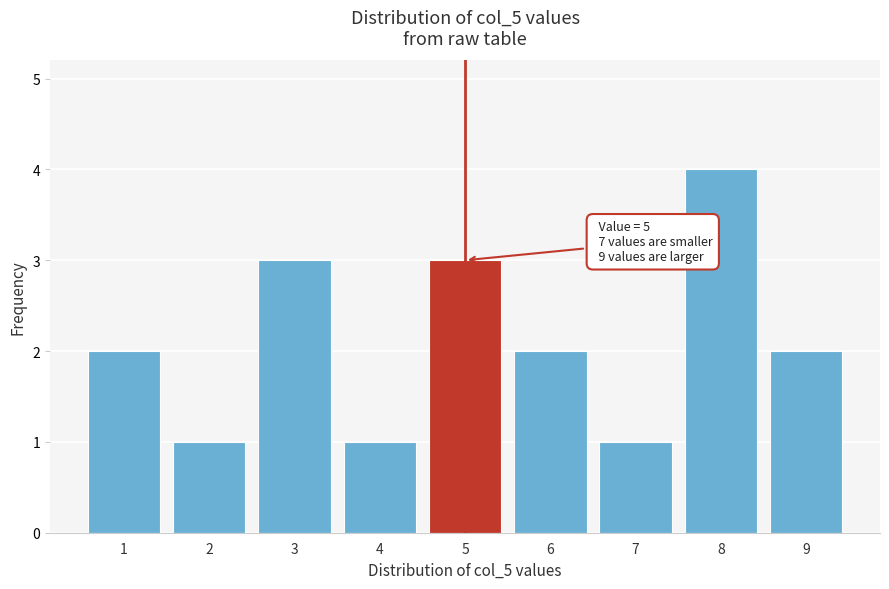

Which range on the x-axis has the tallest bar?

7.5 to 8.5